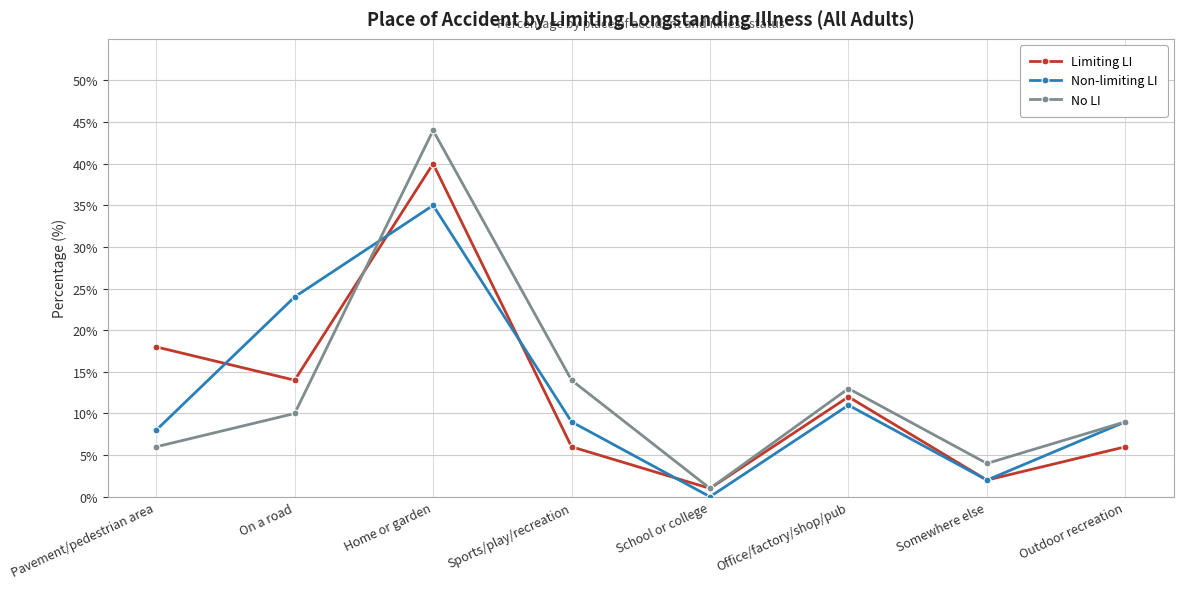

At which label is Non-limiting LI closest to 17?

Office/factory/shop/pub